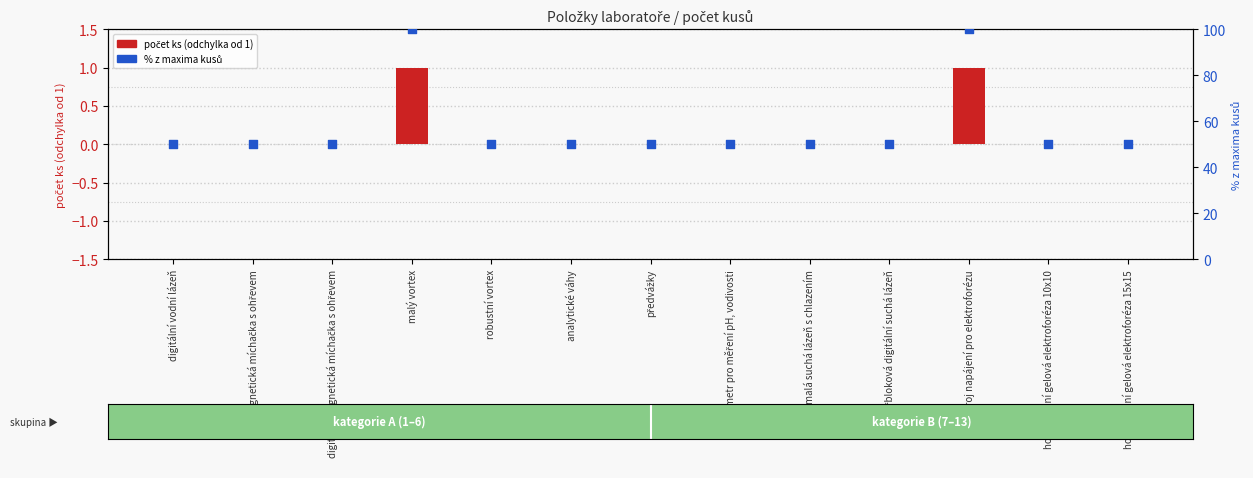

Is the value of % z maxima at digitální magnetická míchačka s ohřevem greater than the value of počet ks (od základu 1) at čtyřbloková digitální suchá lázeň?

Yes